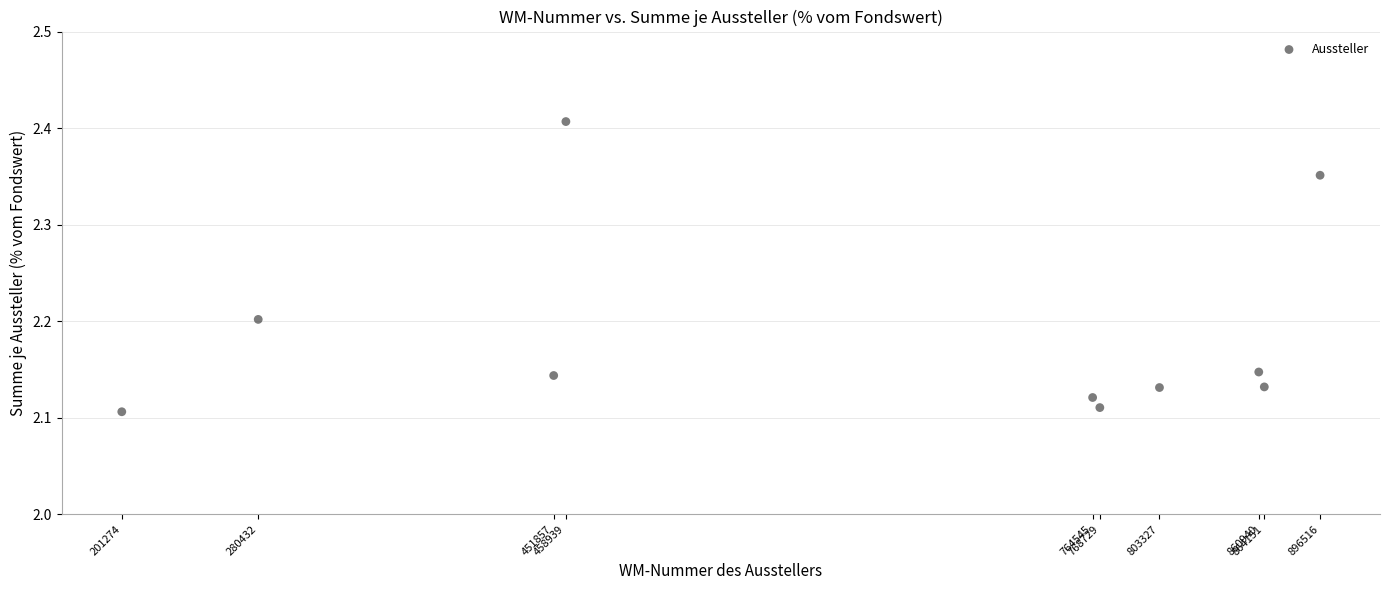

What is the range of Y values (max minus min)?

0.3